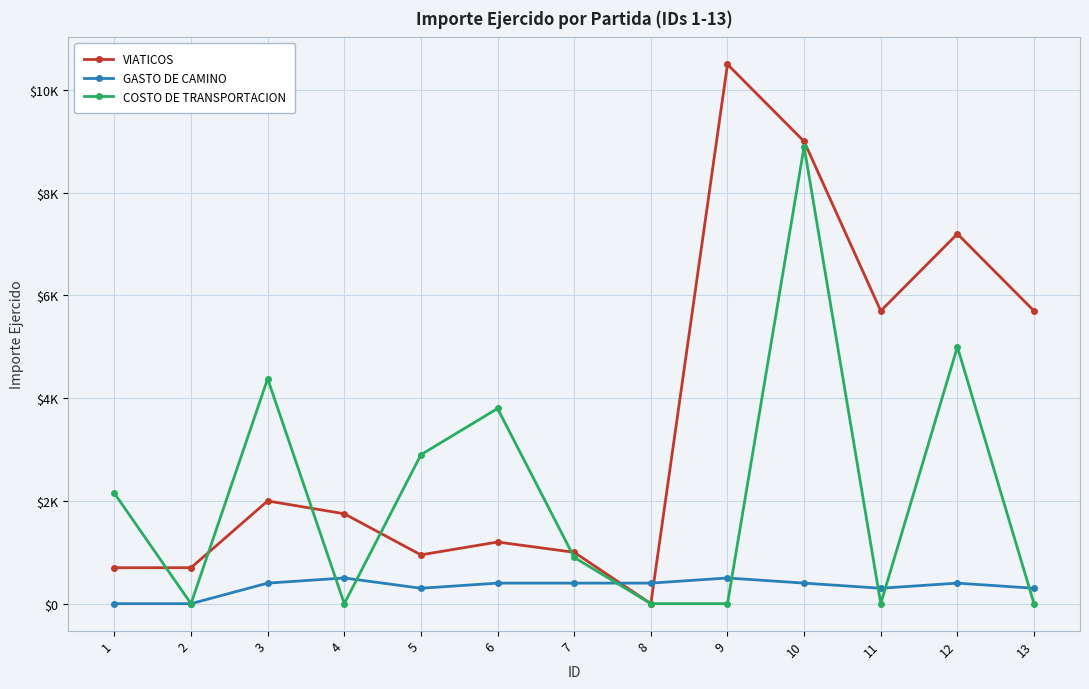

Reading left to right, transcribe all the data shown in this chart.

VIATICOS: 700	700	2000	1750	950	1200	1000	0	10500	9000	5700	7200	5700
GASTO DE CAMINO: 0	0	400	500	300	400	400	400	500	400	300	400	300
COSTO DE TRANSPORTACION: 2150	0	4380	0	2900	3800	900	0	0	8900	0	5000	0